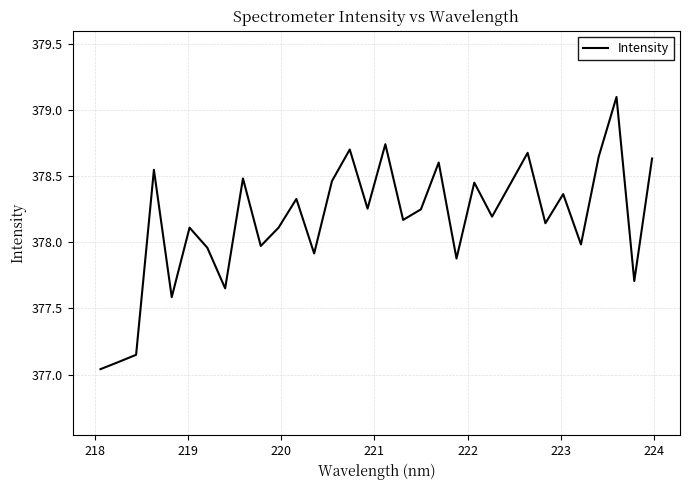

What is the maximum value shown in the chart?

379.1